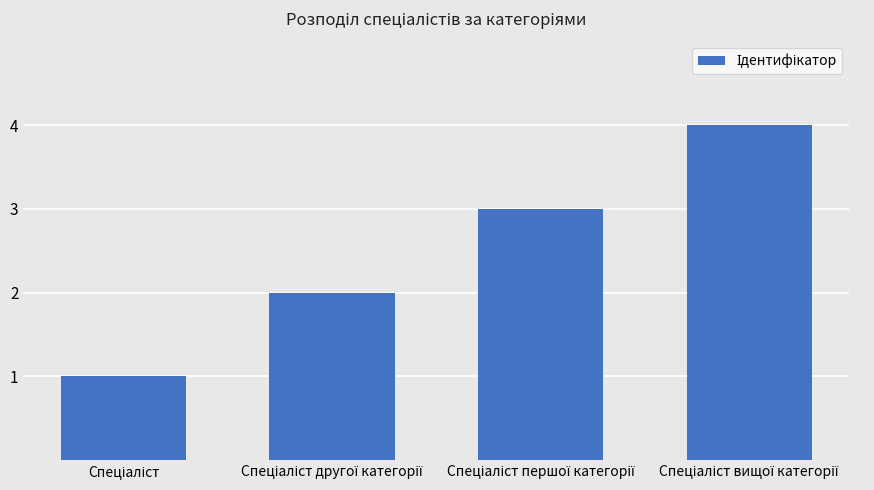

What is the maximum value shown in the chart?

4